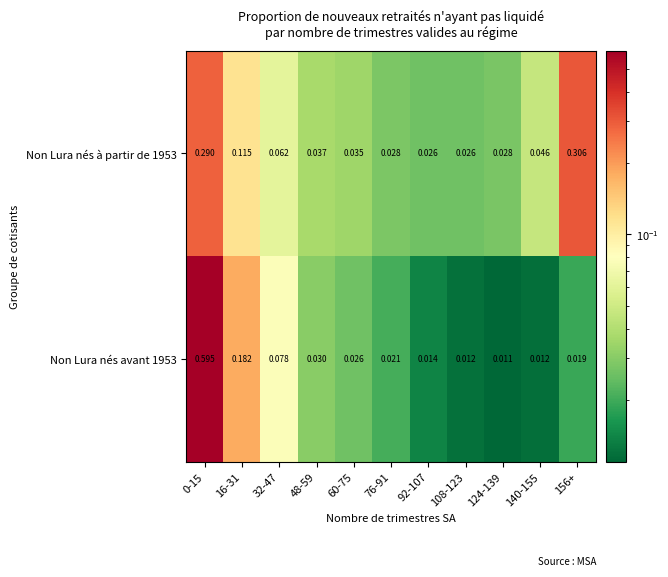

Is the value of Non Lura nés à partir de 1953 at 48-59 greater than the value of Non Lura nés avant 1953 at 156+?

Yes